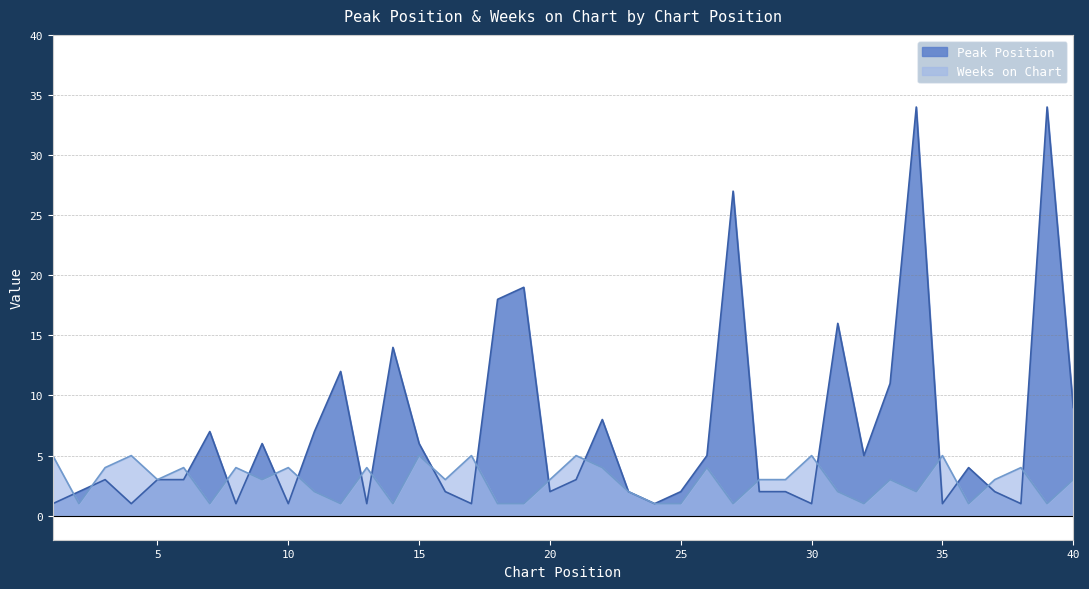

What is the difference between the Weeks on Chart values at 6 and 15?

1